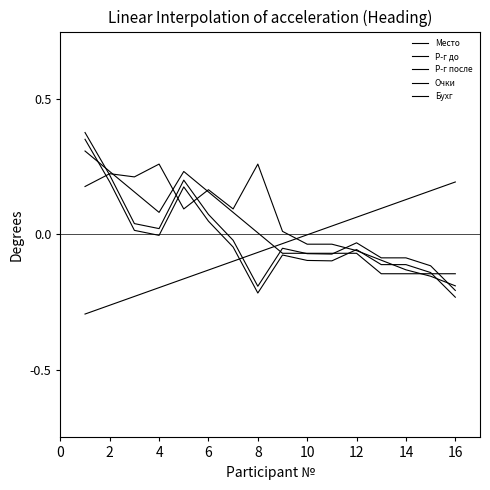

Does the chart have visible grid lines?

No